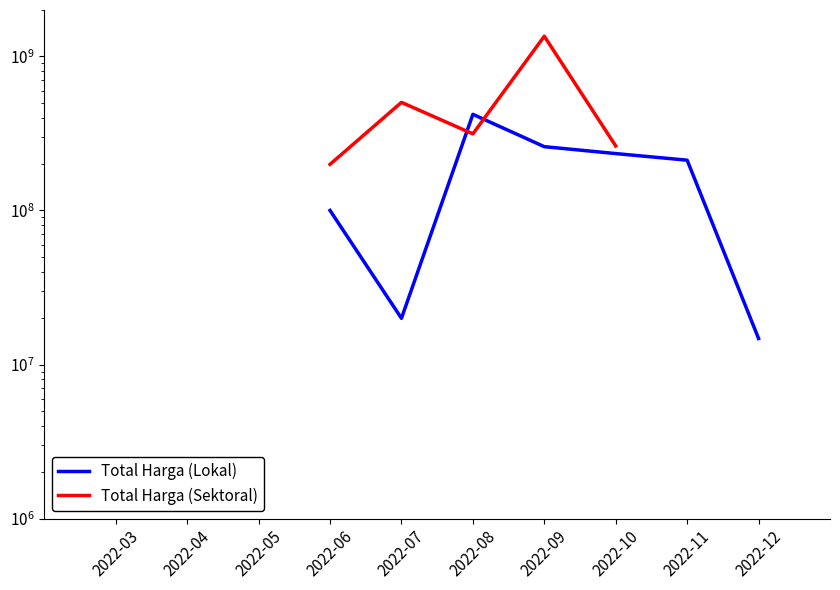

Where do Total Harga (Sektoral) and Total Harga (Lokal) first cross each other?

2022-07 and 2022-08